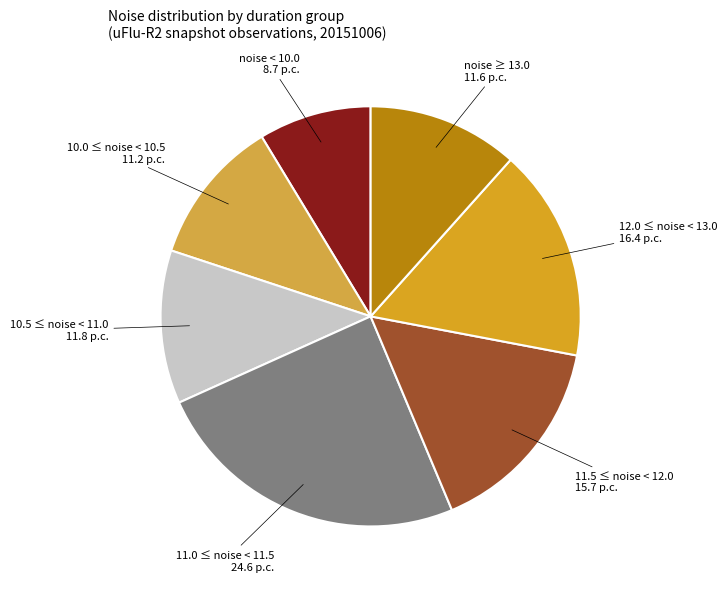

Which category has the biggest portion of the pie?

11.0 ≤ noise < 11.5